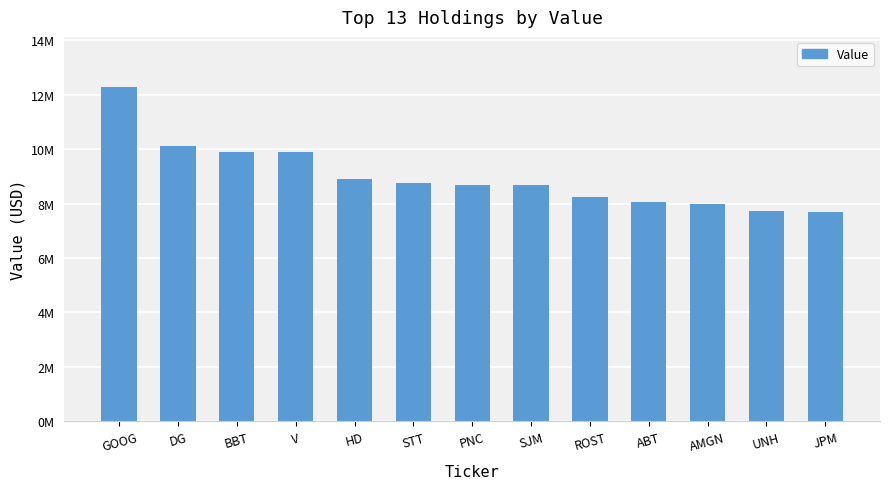

Are the bars horizontal?

No